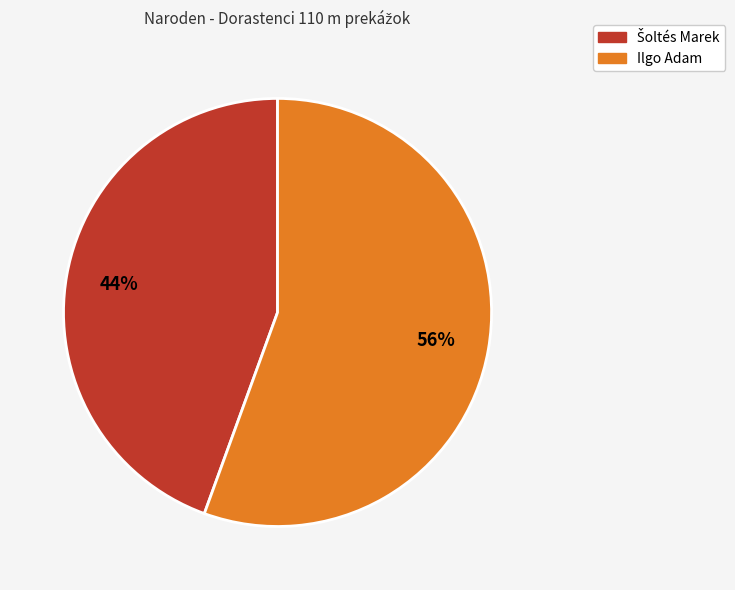

To the nearest percent, what portion does Ilgo Adam represent?

56%